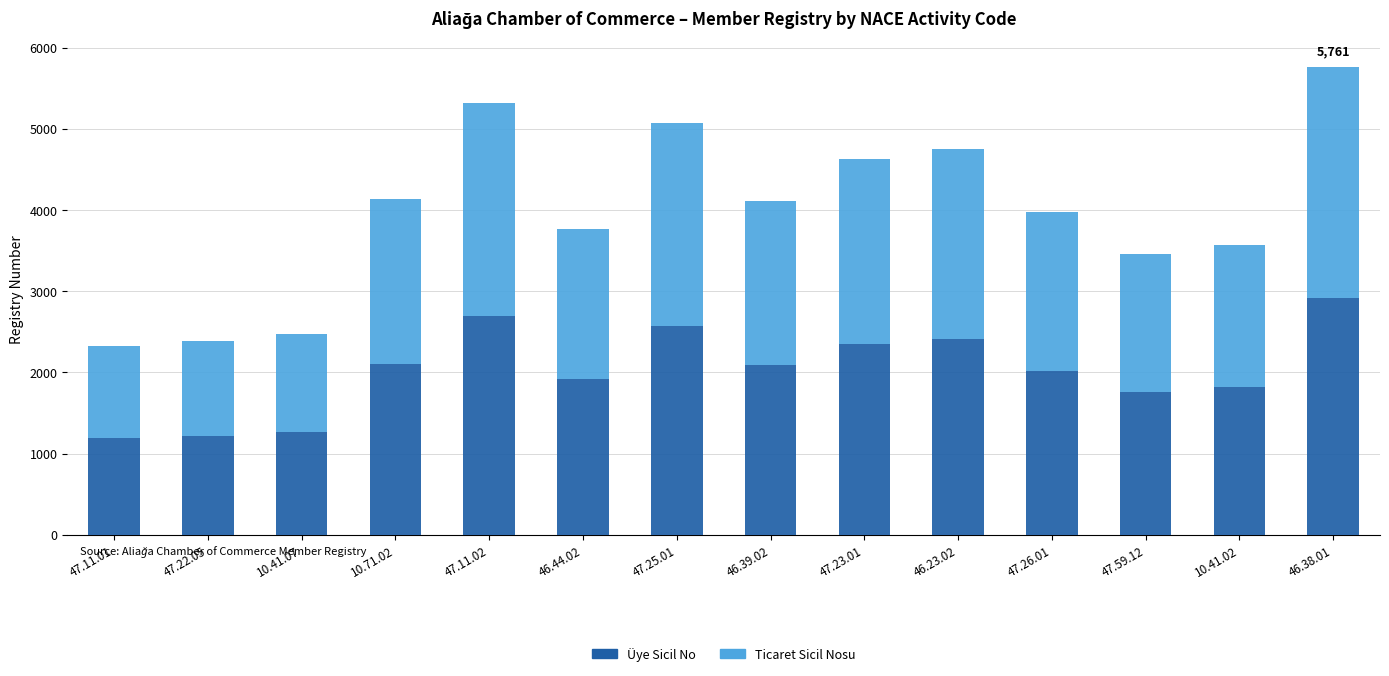

What is the average value of the Üye Sicil No series?

2022